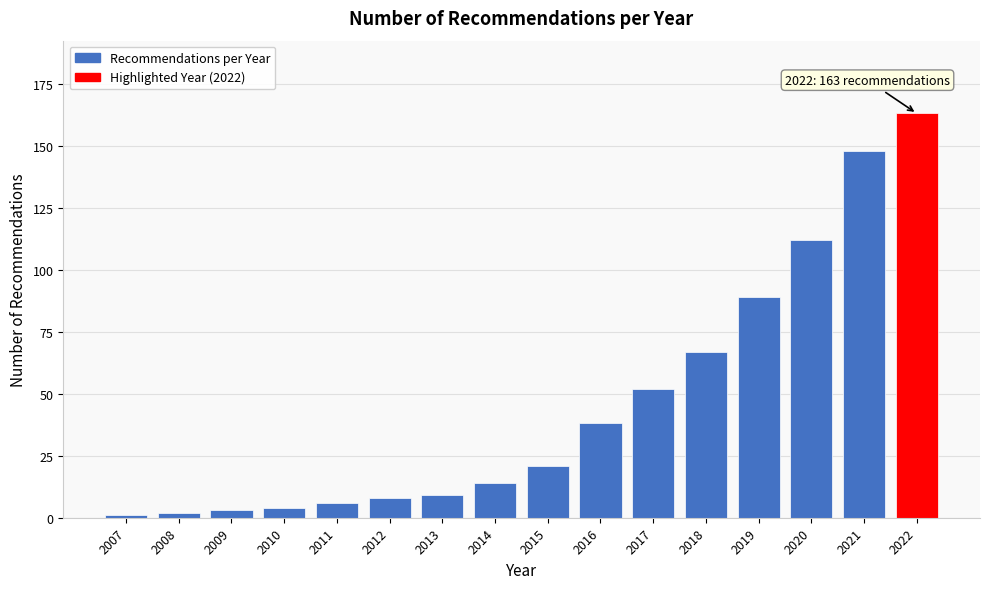

Reading right to left, what are all the values shown in this chart?

2022=163	2021=148	2020=112	2019=89	2018=67	2017=52	2016=38	2015=21	2014=14	2013=9	2012=8	2011=6	2010=4	2009=3	2008=2	2007=1